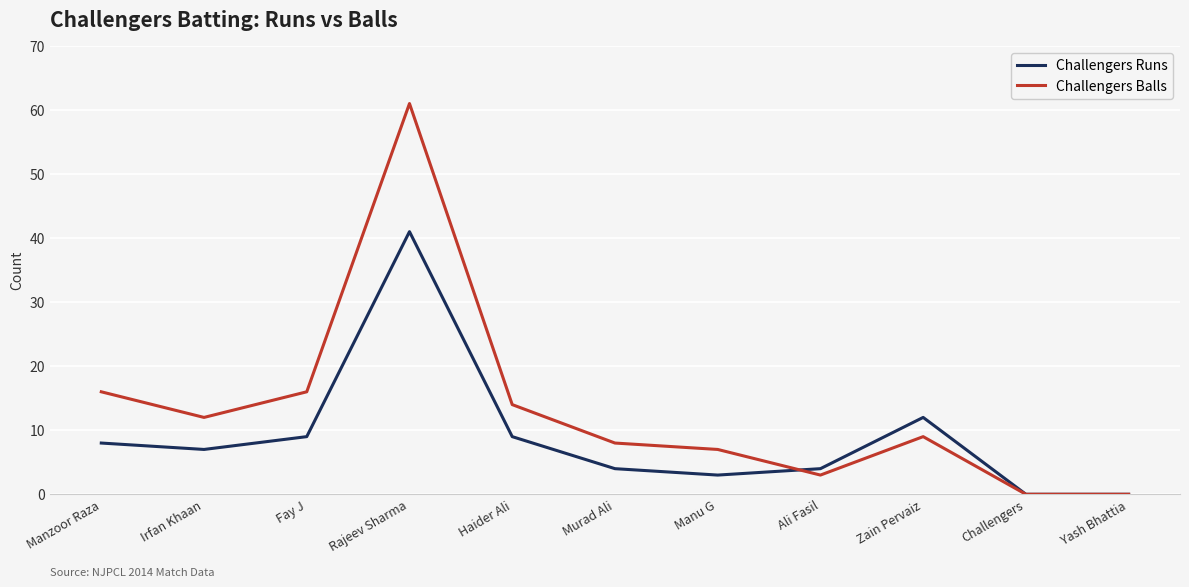

The value of Challengers Runs at Haider Ali is 14. True or false?

False